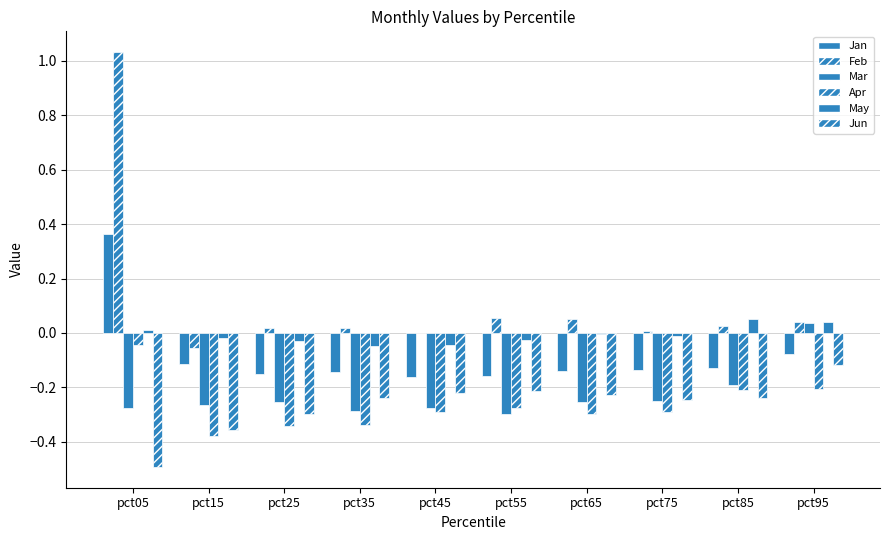

At how many categories does at least one series exceed 0?

9